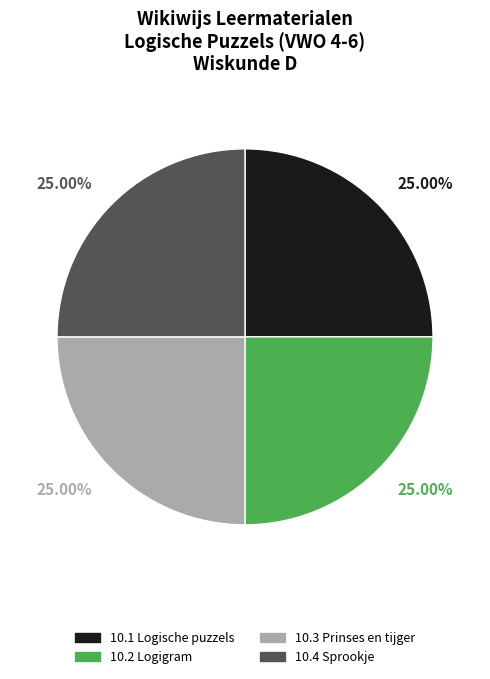

Count the number of slices in the pie.

4